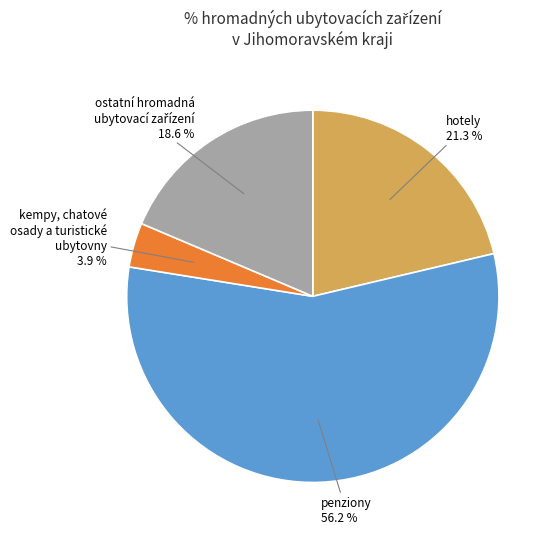

Which category has the smallest portion of the pie?

kempy, chatové osady a turistické ubytovny